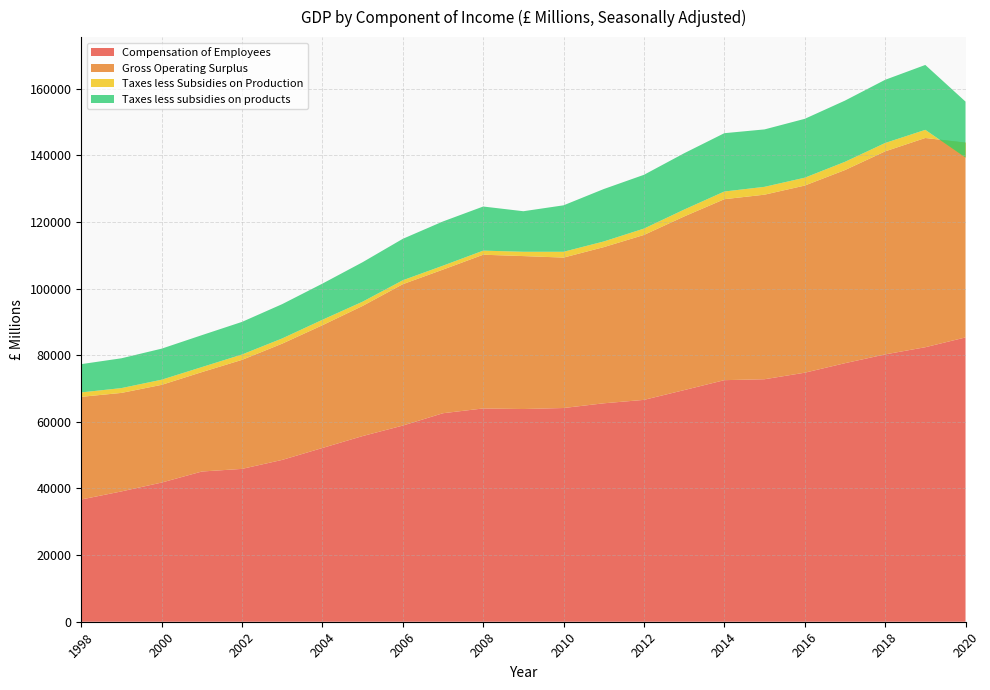

Reading left to right, list all the values displayed in this chart.

Compensation of Employees: 1998=36684.9	1999=39113.6	2000=41770.4	2001=45082.2	2002=45873.8	2003=48572.0	2004=52145.4	2005=55724.6	2006=58871.4	2007=62579.0	2008=64012.4	2009=63838.1	2010=64143.1	2011=65556.6	2012=66586.0	2013=69518.6	2014=72500.8	2015=72780.0	2016=74738.2	2017=77593.1	2018=80232.0	2019=82388.2	2020=85326.8
Gross Operating Surplus: 1998=30812.7	1999=29564.7	2000=29326.1	2001=29837.0	2002=32725.4	2003=34895.7	2004=36846.0	2005=39060.5	2006=42435.9	2007=43110.5	2008=46138.6	2009=45904.1	2010=45147.3	2011=46872.5	2012=49499.1	2013=52117.7	2014=54312.1	2015=55391.5	2016=56168.2	2017=57962.5	2018=60933.4	2019=62798.6	2020=58468.3
Taxes less Subsidies on Production: 1998=1330.0	1999=1446.2	2000=1545.4	2001=1507.9	2002=1609.3	2003=1564.8	2004=1636.0	2005=1273.7	2006=1181.4	2007=1178.0	2008=1227.7	2009=1291.7	2010=1744.9	2011=1701.5	2012=1910.3	2013=2066.6	2014=2309.7	2015=2356.7	2016=2362.2	2017=2470.4	2018=2514.2	2019=2444.6	2020=-4489.4
Taxes less subsidies on products: 1998=8486.7	1999=8944.9	2000=9316.8	2001=9580.6	2002=9785.3	2003=10293.4	2004=10849.8	2005=11847.5	2006=12435.3	2007=13272.8	2008=13236.9	2009=12167.9	2010=13943.0	2011=15732.2	2012=16138.8	2013=16901.3	2014=17504.4	2015=17232.6	2016=17662.1	2017=18370.1	2018=18962.0	2019=19474.2	2020=16798.9